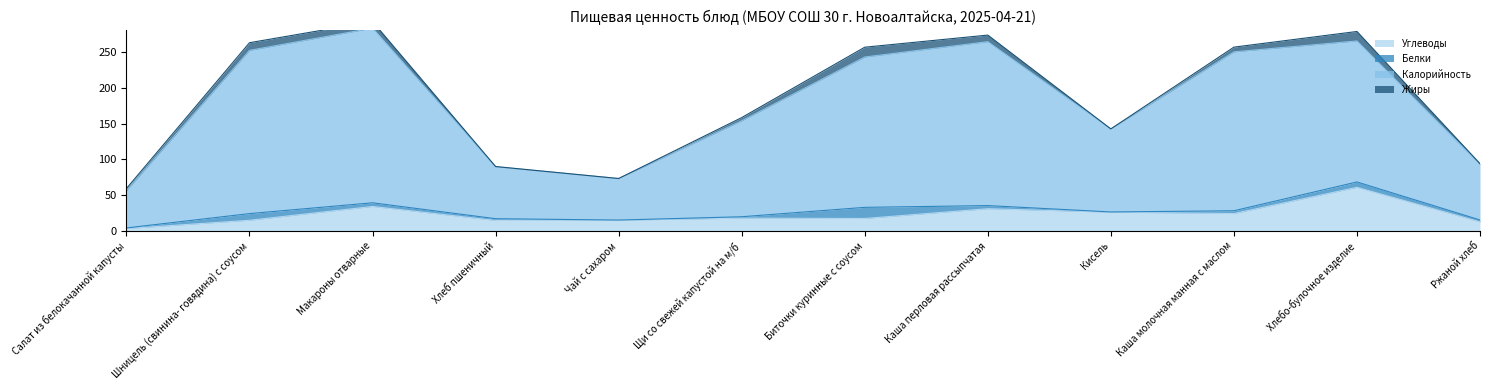

True or false: Углеводы has a value of 17.4 at Биточки куринные с соусом.

True